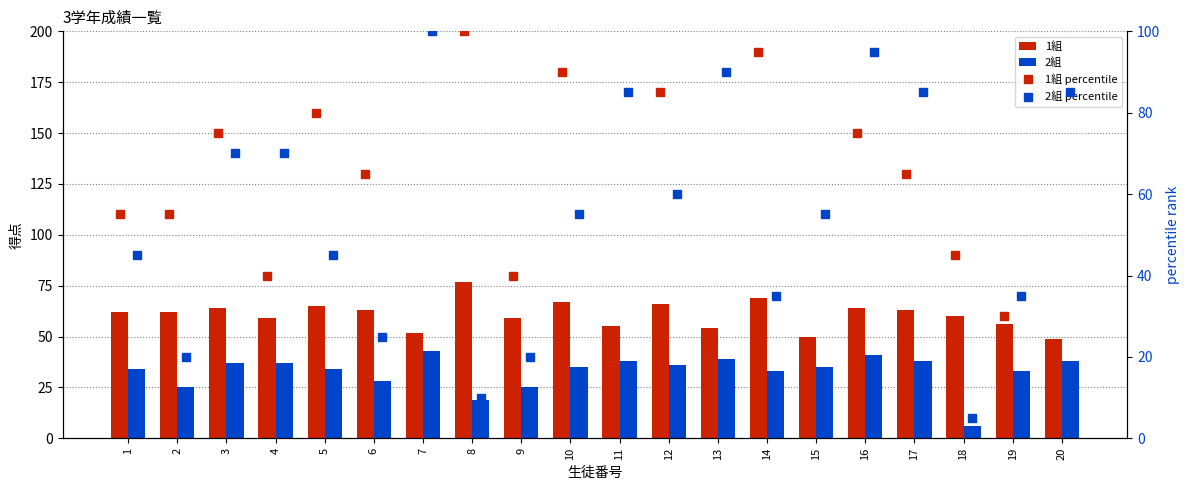

Which series changed the most between 4 and 9?

2組 percentile